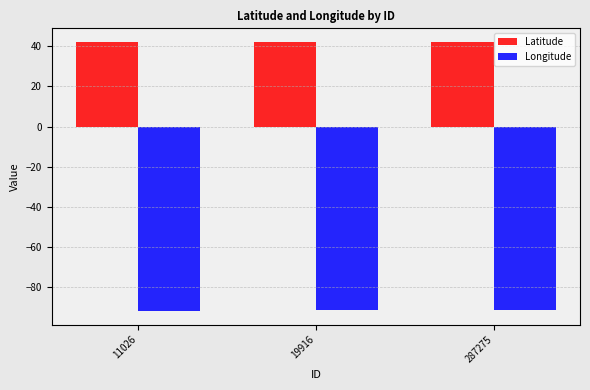

What is the spread (max minus min) of values at 11026?

133.9